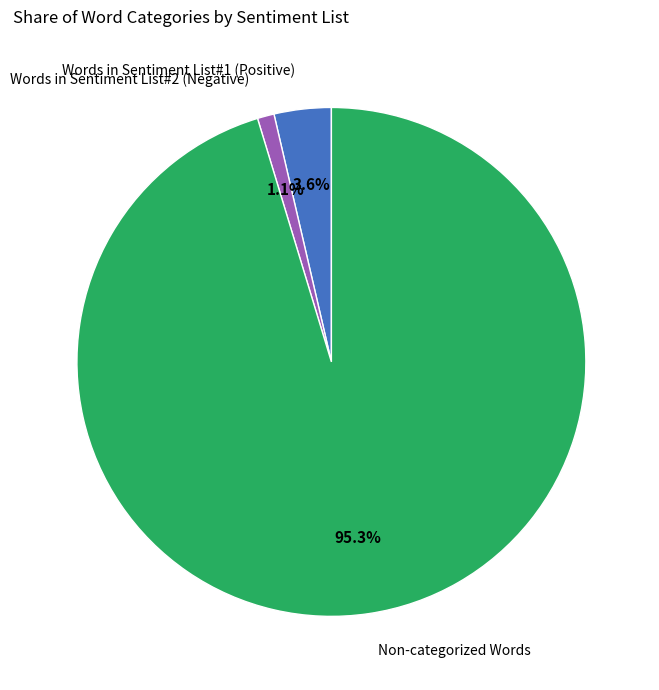

Does any single category account for the majority?

Yes